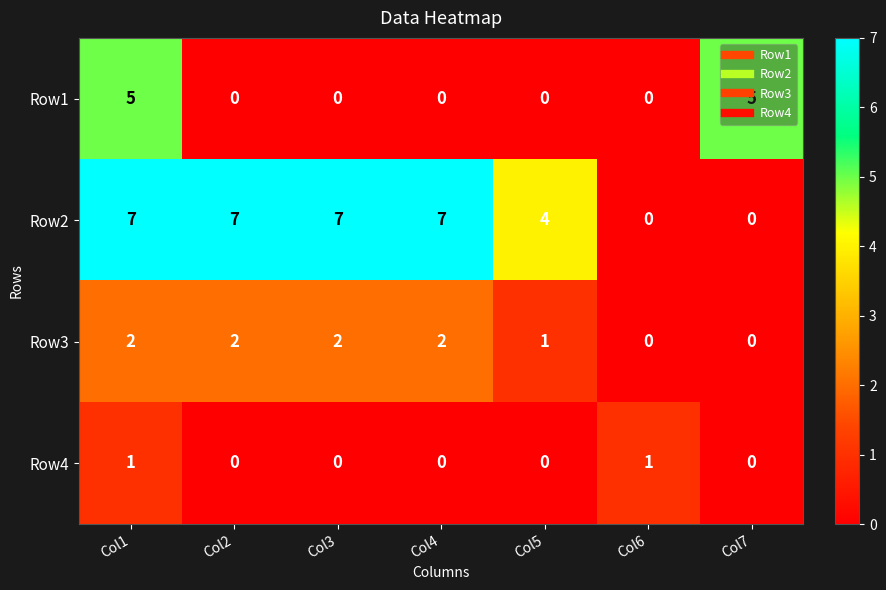

True or false: Row2 has a value of 7 at Col1.

True